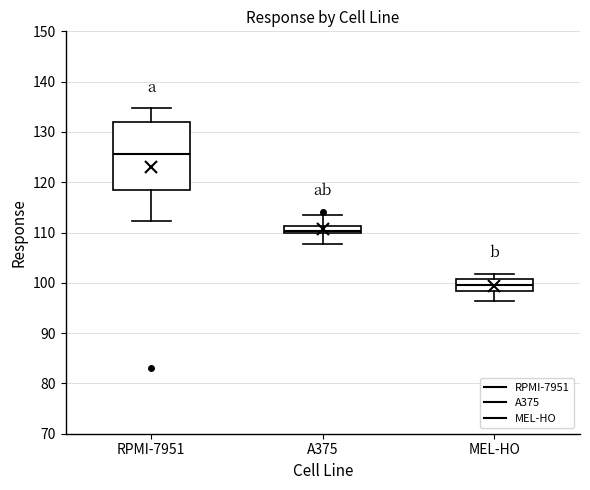

Which box is the tallest, from its lower edge to its upper edge?

RPMI-7951